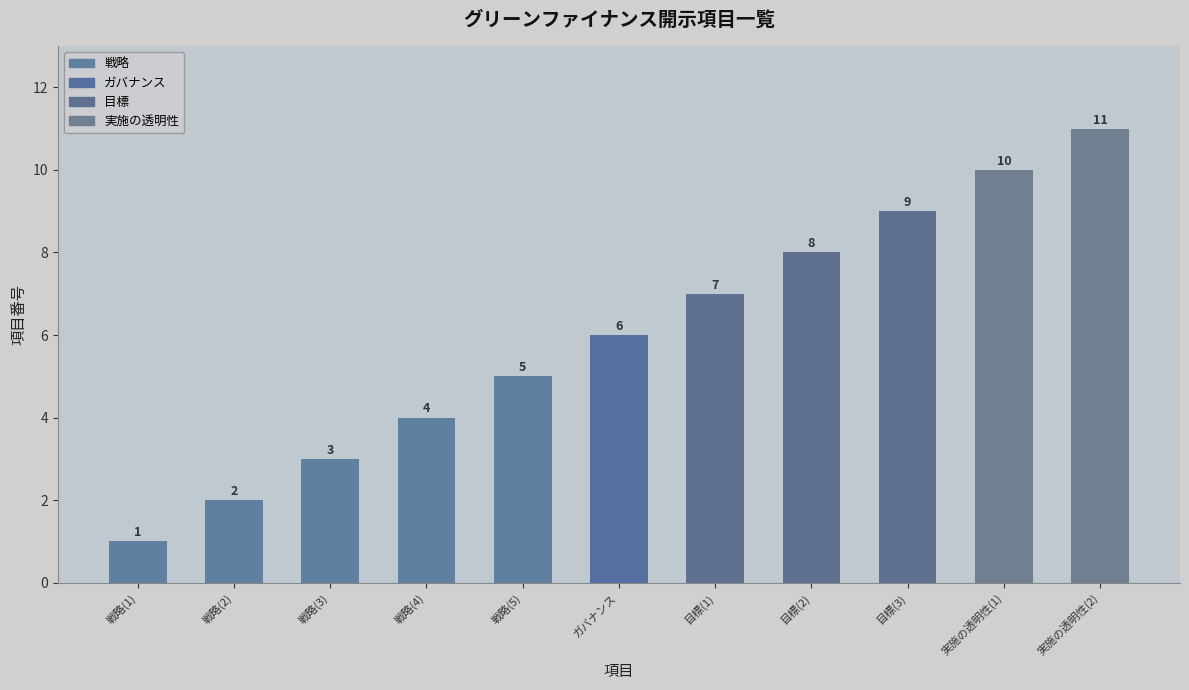

Count the values in the range 3 to 9.

7